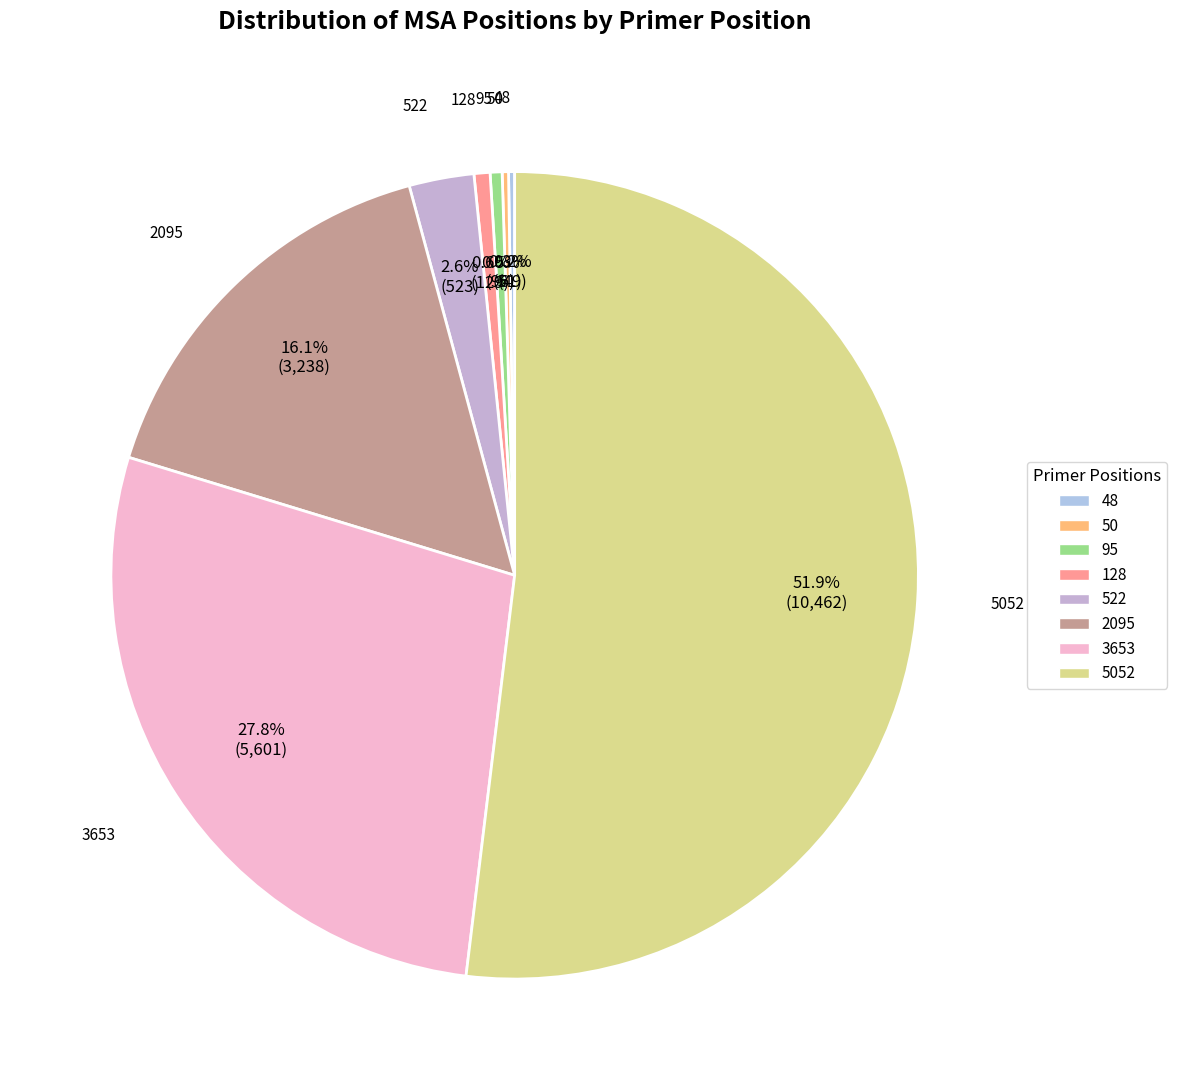

Is there any slice that represents more than half of the pie?

Yes